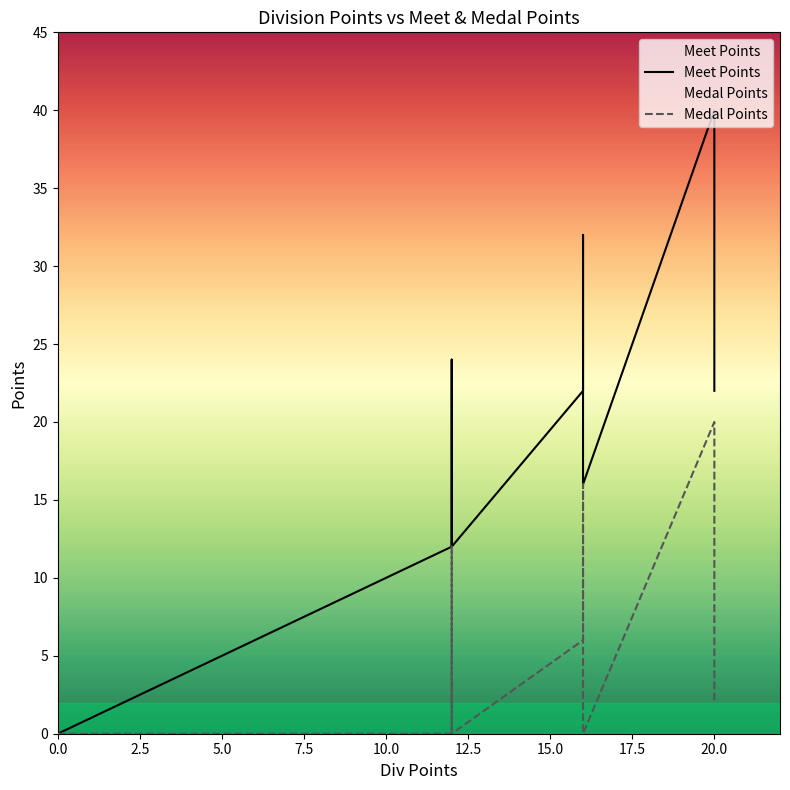

Does the chart display data point markers on the line(s)?

No